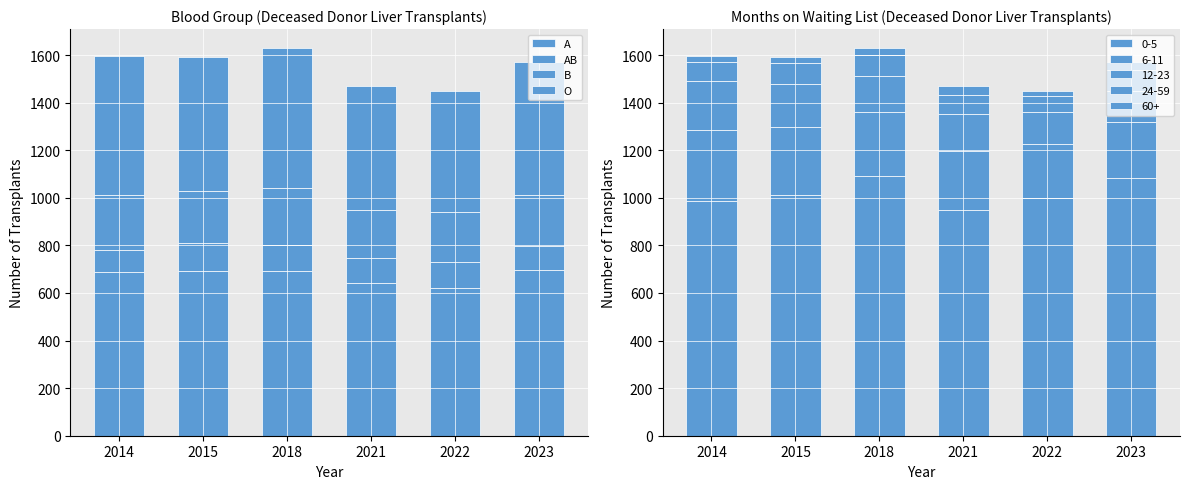

How many data points in O are above 566?

2